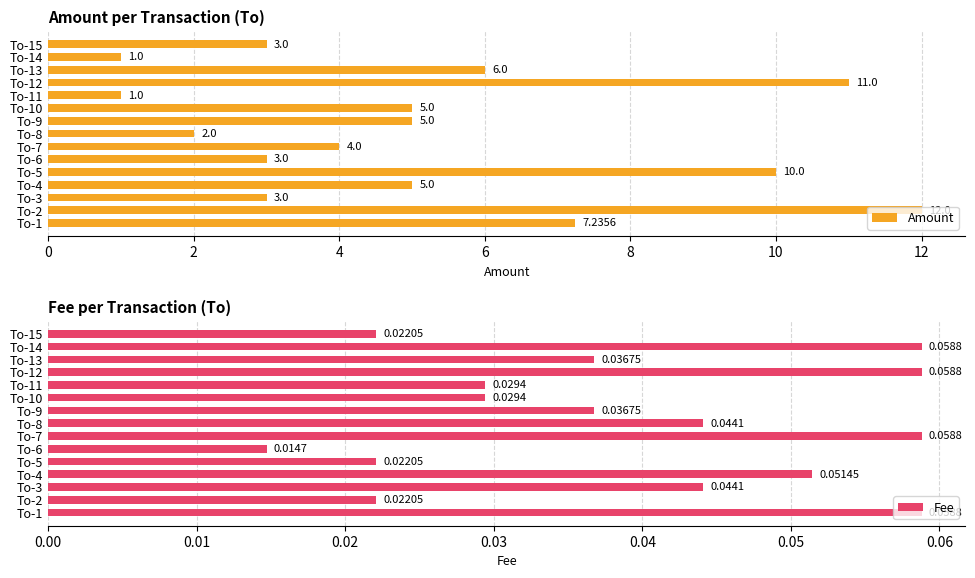

What is the sum of all Fee values?

0.6